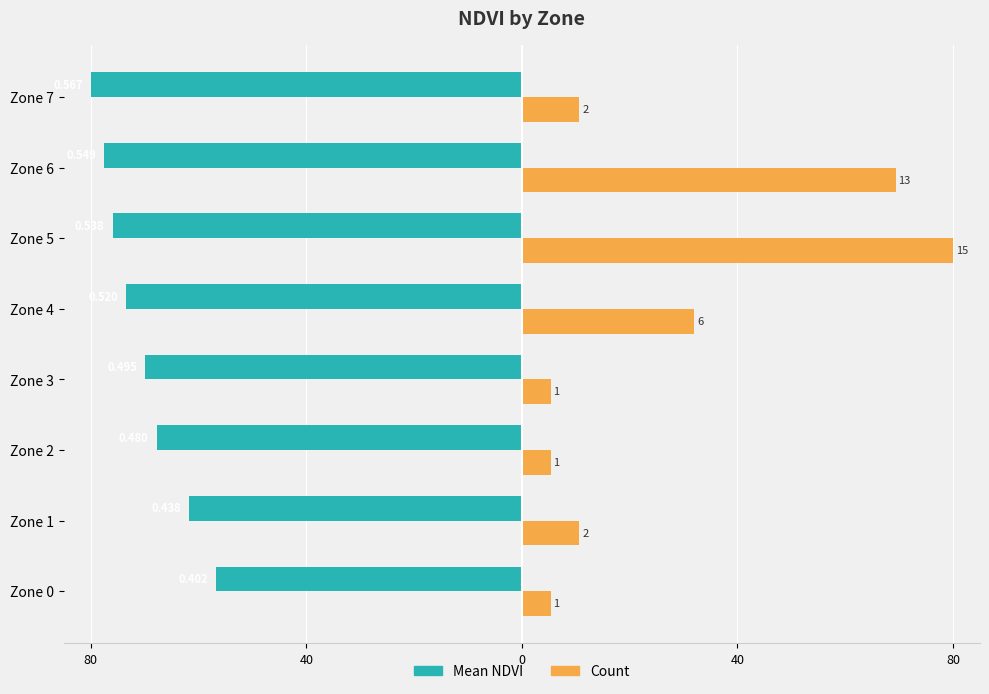

What are all the series names shown in the legend?

Mean NDVI, Count